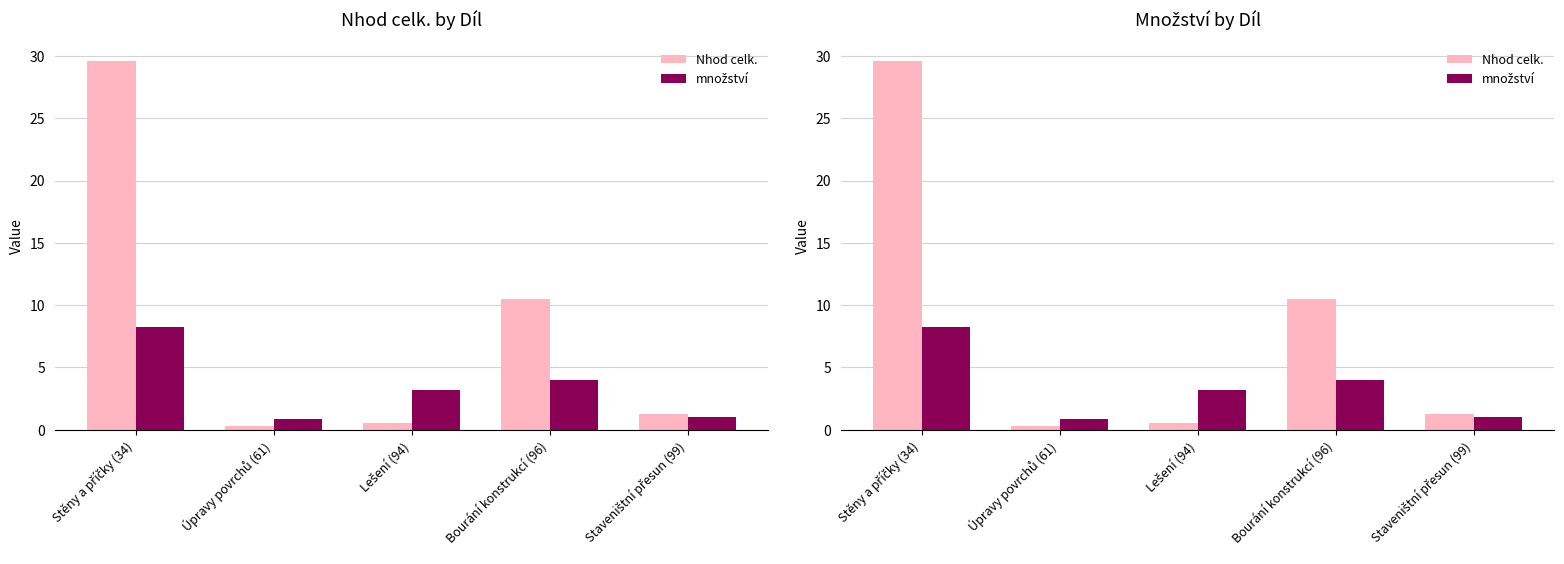

What is the sum of all množství values?

17.3